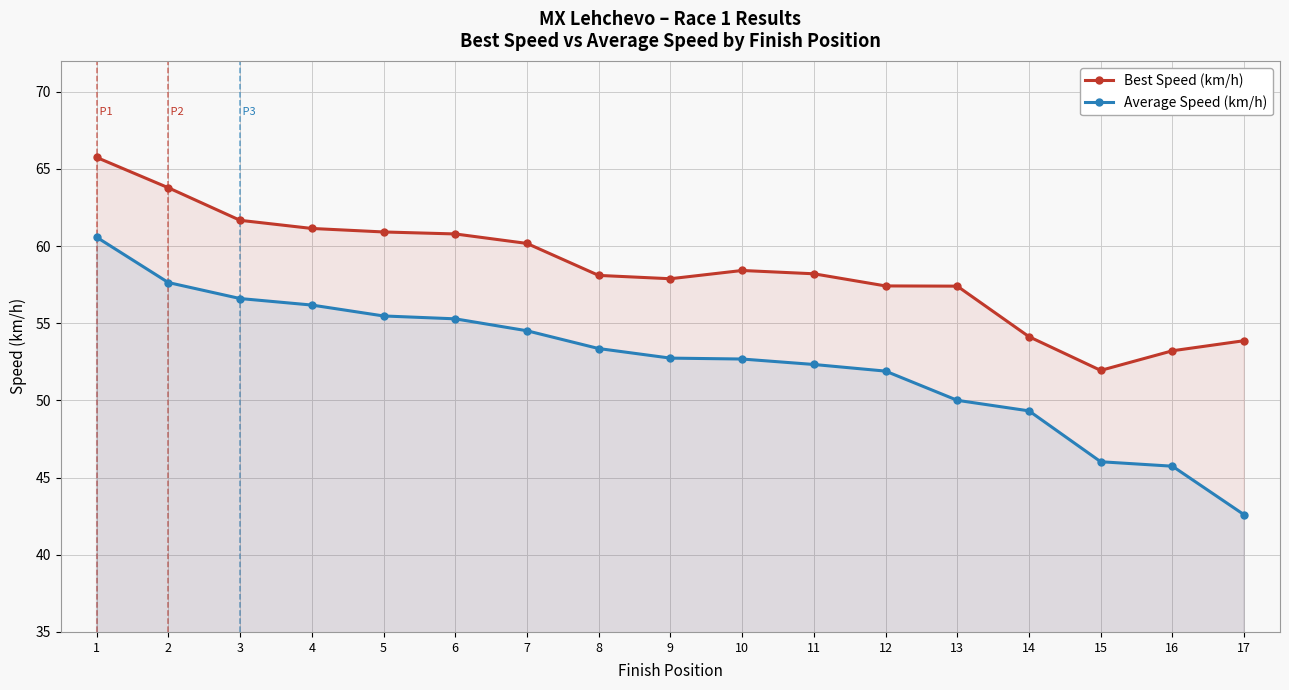

What are all the series names shown in the legend?

Best Speed (km/h), Average Speed (km/h)